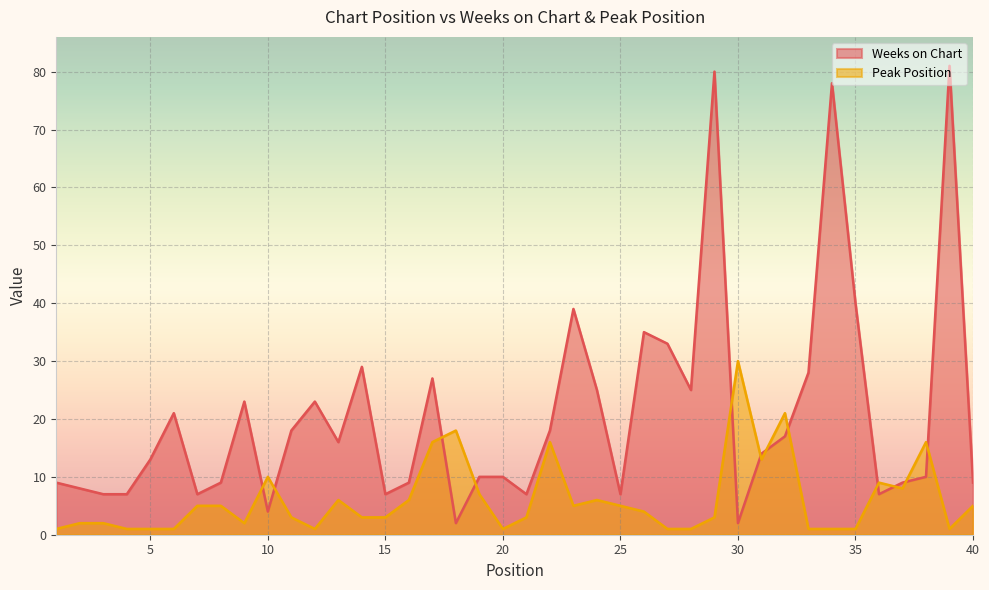

At which category is the sum across all series the highest?

29